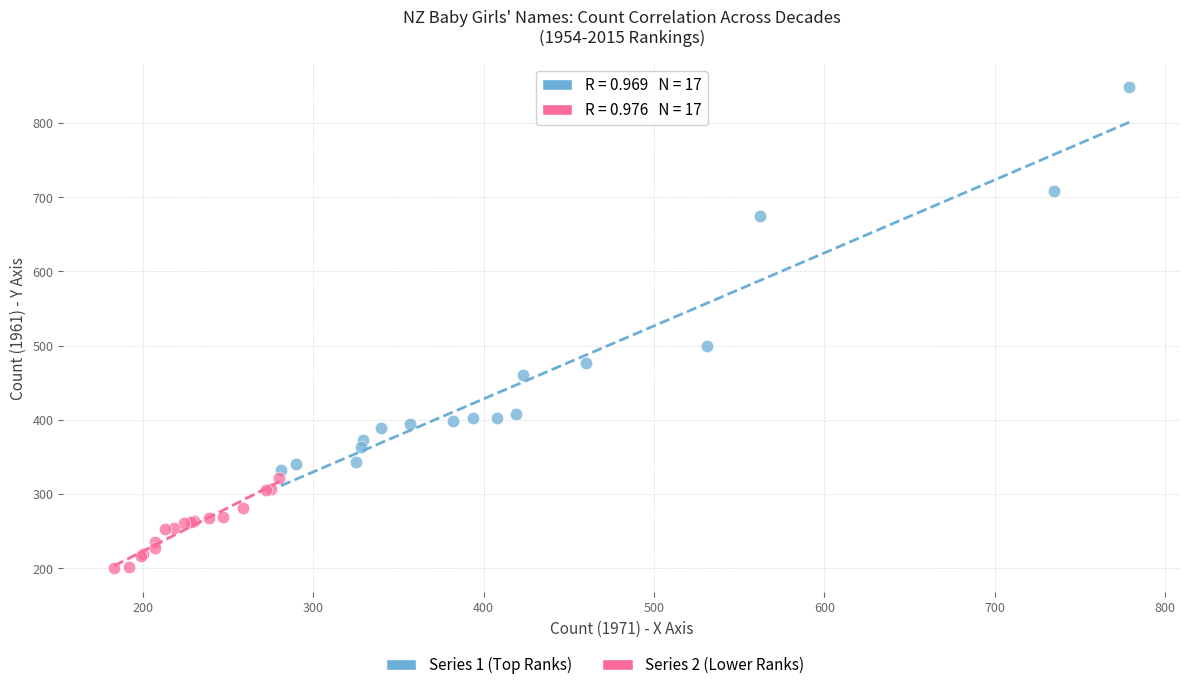

Which series reaches the minimum Y coordinate?

Series 2 (Lower Ranks)